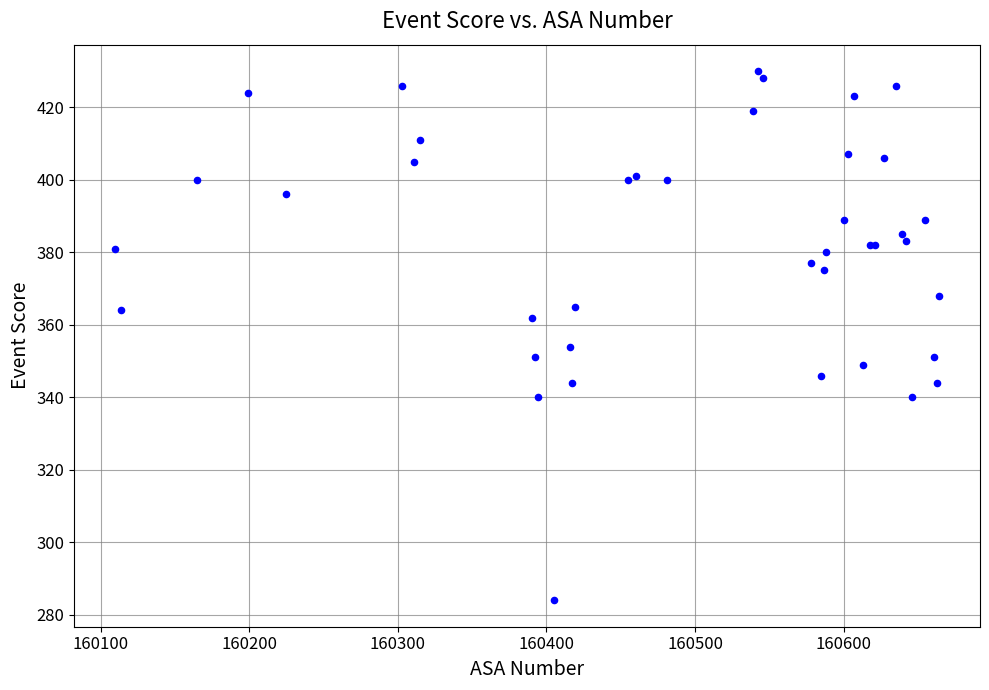

What Y value in the scatter plot is closest to 357?

354